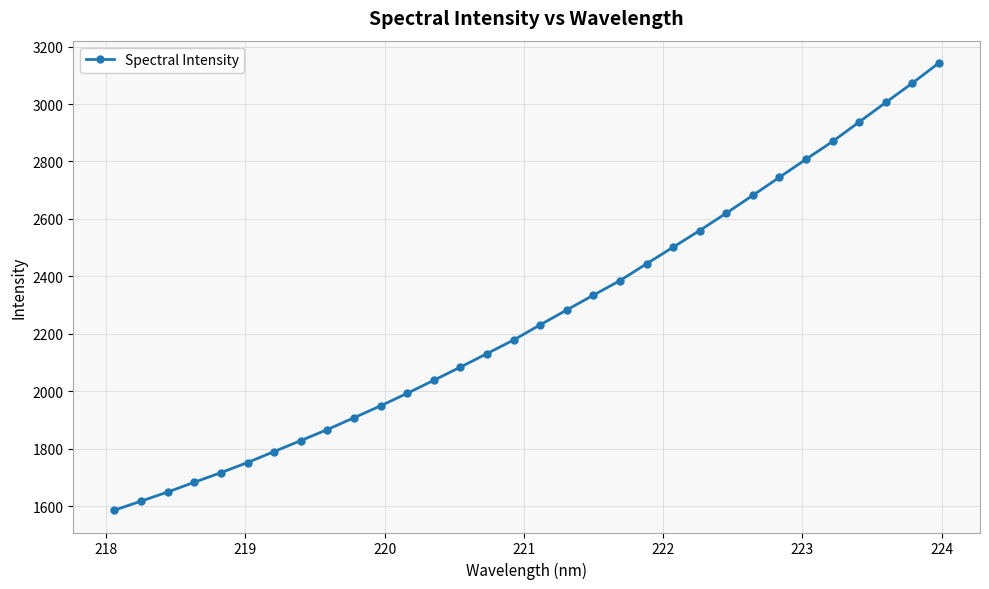

How many values are below 2231?

16